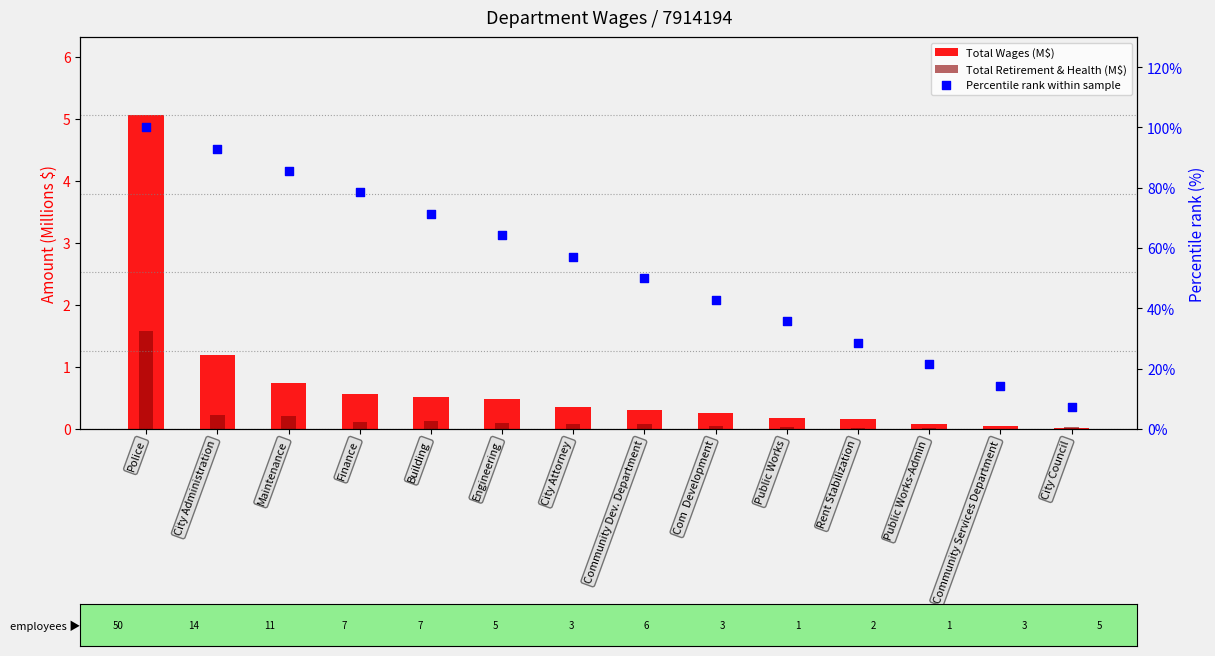

Which series has the largest Y range (max minus min)?

Percentile rank within sample